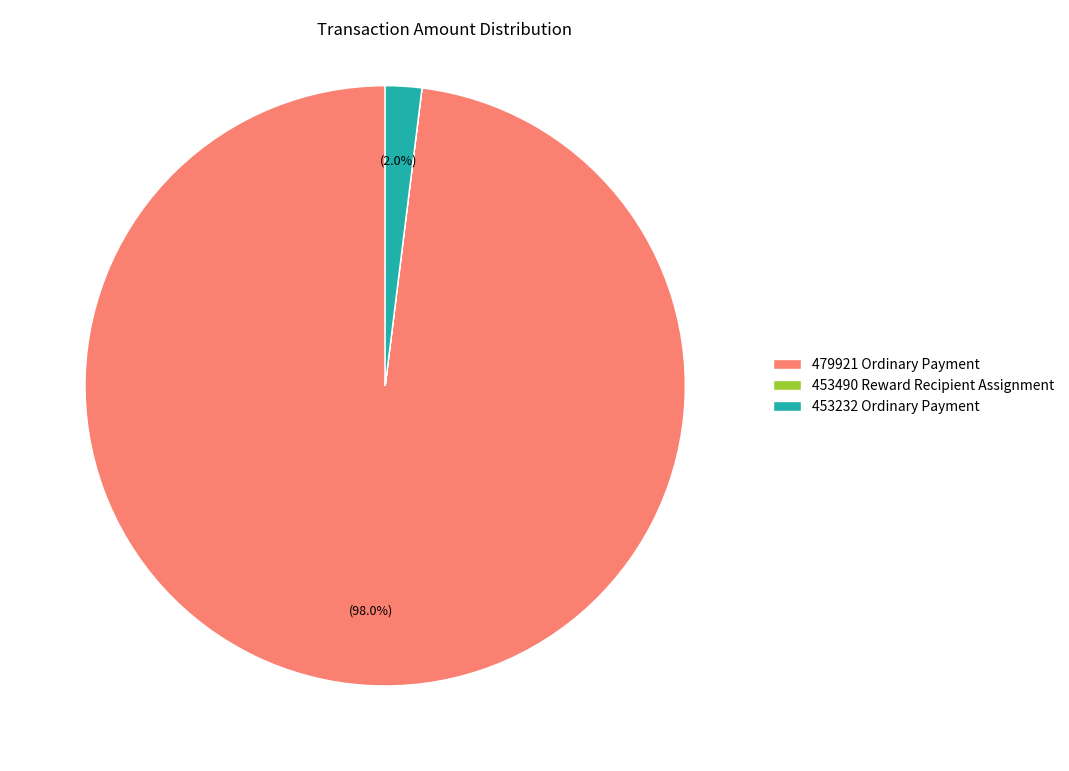

What percentage is NOT represented by 479921 Ordinary Payment?

2.0%